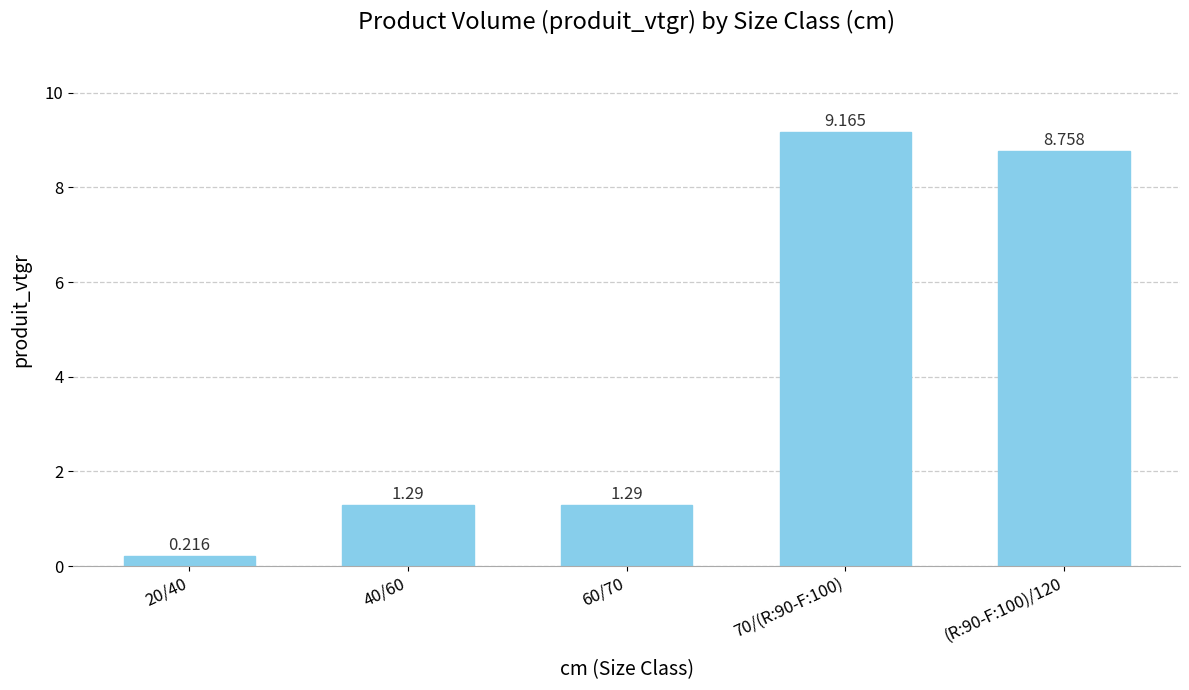

Which has a higher value, 20/40 or (R:90-F:100)/120?

(R:90-F:100)/120